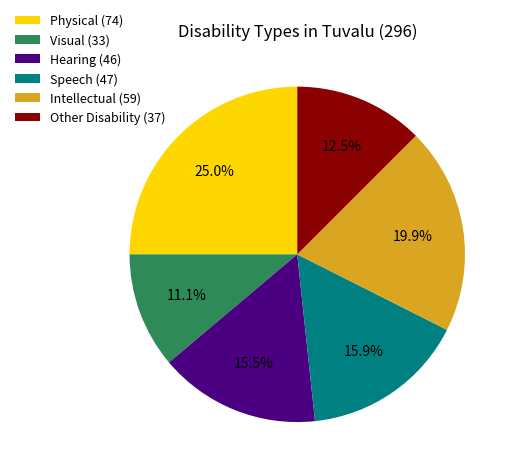

Count the number of slices in the pie.

6